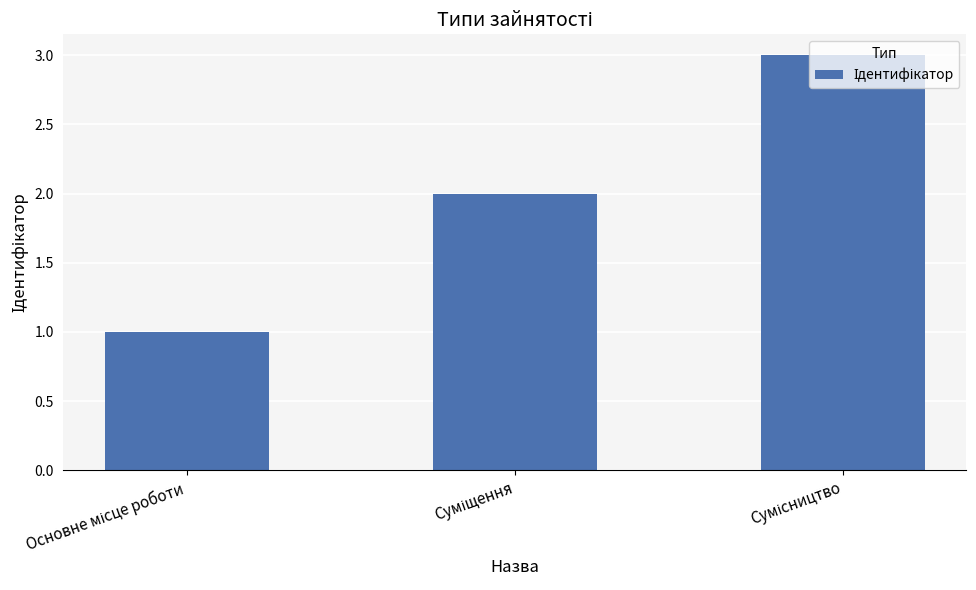

Count the values in the range 1 to 3.

3